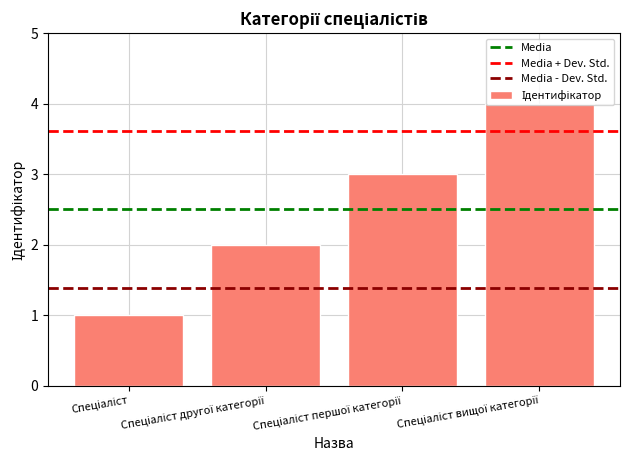

What is the sum of all values?

10